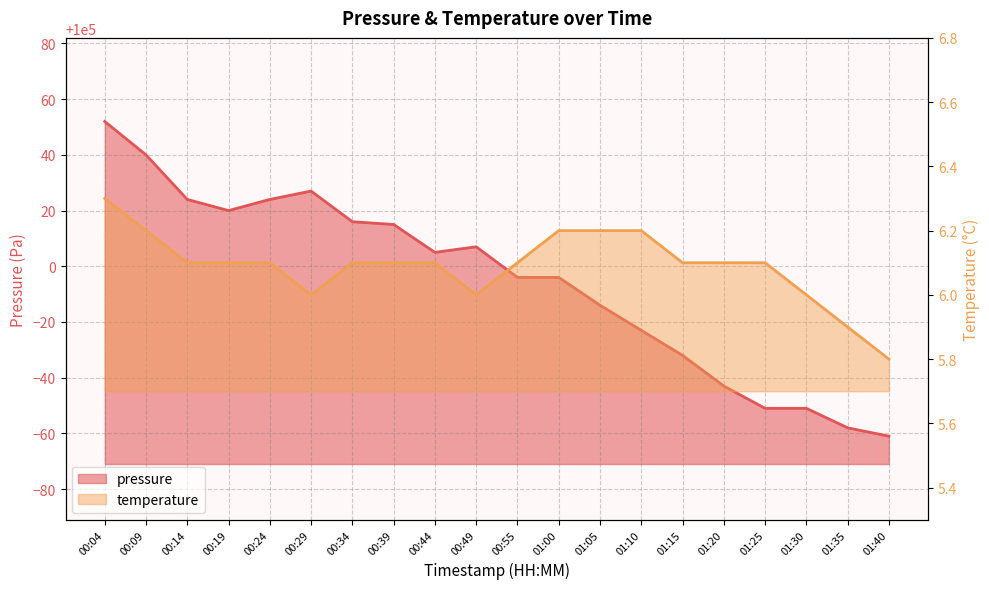

How many values in the temperature series are below 6?

2